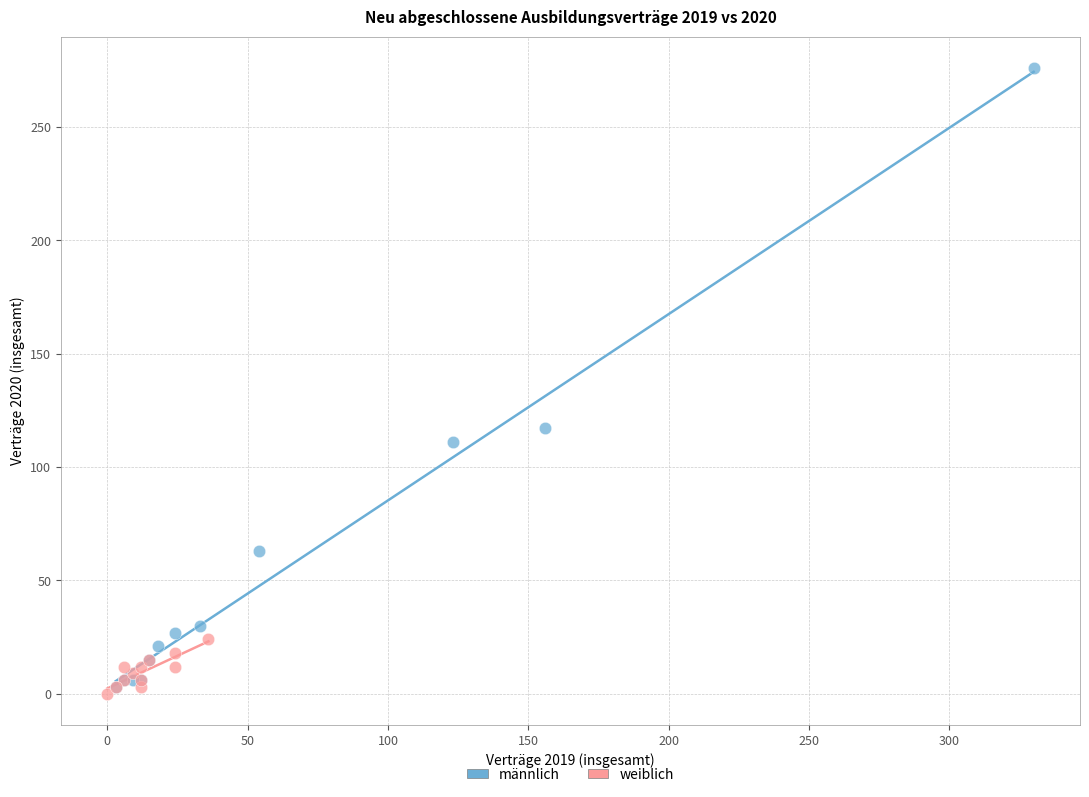

Which series has the largest Y range (max minus min)?

männlich